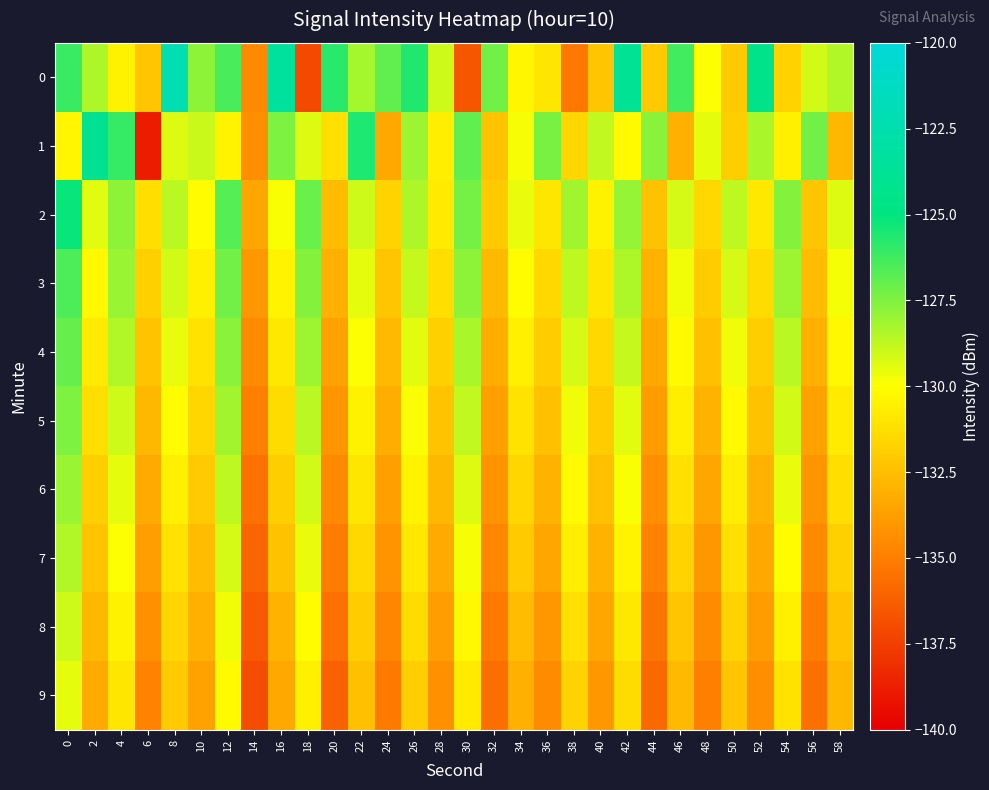

Reading left to right, transcribe all the data shown in this chart.

0: 0=-126.1	2=-128.4	4=-130.5	6=-132.2	8=-122.2	10=-127.7	12=-126.5	14=-134.5	16=-123.3	18=-137.1	20=-125.8	22=-128.2	24=-126.9	26=-125.7	28=-129.0	30=-136.6	32=-127.2	34=-130.4	36=-131.0	38=-135.3	40=-132.2	42=-123.9	44=-132.1	46=-126.3	48=-129.9	50=-132.0	52=-124.4	54=-131.7	56=-129.1	58=-128.5
1: 0=-130.4	2=-124.0	4=-126.0	6=-138.9	8=-129.3	10=-129.0	12=-130.4	14=-134.4	16=-127.5	18=-129.3	20=-131.2	22=-125.6	24=-133.4	26=-128.1	28=-130.7	30=-126.9	32=-132.3	34=-129.8	36=-127.4	38=-131.6	40=-128.8	42=-130.2	44=-127.7	46=-133.1	48=-129.5	50=-131.9	52=-128.3	54=-130.6	56=-127.2	58=-132.8
2: 0=-125.2	2=-129.4	4=-127.8	6=-131.3	8=-128.6	10=-130.1	12=-126.7	14=-133.5	16=-129.9	18=-127.1	20=-132.6	22=-129.0	24=-131.7	26=-128.4	28=-130.8	30=-127.3	32=-132.1	34=-129.6	36=-131.0	38=-128.2	40=-130.5	42=-127.9	44=-132.4	46=-129.2	48=-131.5	50=-128.7	52=-130.9	54=-127.6	56=-132.2	58=-129.3
3: 0=-126.5	2=-130.3	4=-128.0	6=-131.8	8=-129.1	10=-130.6	12=-127.2	14=-134.0	16=-130.4	18=-127.6	20=-133.1	22=-129.5	24=-132.2	26=-128.9	28=-131.3	30=-127.8	32=-132.7	34=-130.1	36=-131.5	38=-128.7	40=-131.0	42=-128.4	44=-132.9	46=-129.7	48=-132.0	50=-129.2	52=-131.4	54=-128.1	56=-132.6	58=-129.8
4: 0=-127.0	2=-130.8	4=-128.5	6=-132.3	8=-129.6	10=-131.1	12=-127.7	14=-134.5	16=-130.9	18=-128.1	20=-133.6	22=-130.0	24=-132.7	26=-129.4	28=-131.8	30=-128.3	32=-133.2	34=-130.6	36=-132.0	38=-129.2	40=-131.5	42=-128.9	44=-133.4	46=-130.2	48=-132.5	50=-129.7	52=-131.9	54=-128.6	56=-133.1	58=-130.3
5: 0=-127.5	2=-131.3	4=-129.0	6=-132.8	8=-130.1	10=-131.6	12=-128.2	14=-135.0	16=-131.4	18=-128.6	20=-134.1	22=-130.5	24=-133.2	26=-129.9	28=-132.3	30=-128.8	32=-133.7	34=-131.1	36=-132.5	38=-129.7	40=-132.0	42=-129.4	44=-133.9	46=-130.7	48=-133.0	50=-130.2	52=-132.4	54=-129.1	56=-133.6	58=-130.8
6: 0=-128.0	2=-131.8	4=-129.5	6=-133.3	8=-130.6	10=-132.1	12=-128.7	14=-135.5	16=-131.9	18=-129.1	20=-134.6	22=-131.0	24=-133.7	26=-130.4	28=-132.8	30=-129.3	32=-134.2	34=-131.6	36=-133.0	38=-130.2	40=-132.5	42=-129.9	44=-134.4	46=-131.2	48=-133.5	50=-130.7	52=-132.9	54=-129.6	56=-134.1	58=-131.3
7: 0=-128.5	2=-132.3	4=-130.0	6=-133.8	8=-131.1	10=-132.6	12=-129.2	14=-136.0	16=-132.4	18=-129.6	20=-135.1	22=-131.5	24=-134.2	26=-130.9	28=-133.3	30=-129.8	32=-134.7	34=-132.1	36=-133.5	38=-130.7	40=-133.0	42=-130.4	44=-134.9	46=-131.7	48=-134.0	50=-131.2	52=-133.4	54=-130.1	56=-134.6	58=-131.8
8: 0=-129.0	2=-132.8	4=-130.5	6=-134.3	8=-131.6	10=-133.1	12=-129.7	14=-136.5	16=-132.9	18=-130.1	20=-135.6	22=-132.0	24=-134.7	26=-131.4	28=-133.8	30=-130.3	32=-135.2	34=-132.6	36=-134.0	38=-131.2	40=-133.5	42=-130.9	44=-135.4	46=-132.2	48=-134.5	50=-131.7	52=-133.9	54=-130.6	56=-135.1	58=-132.3
9: 0=-129.5	2=-133.3	4=-131.0	6=-134.8	8=-132.1	10=-133.6	12=-130.2	14=-137.0	16=-133.4	18=-130.6	20=-136.1	22=-132.5	24=-135.2	26=-131.9	28=-134.3	30=-130.8	32=-135.7	34=-133.1	36=-134.5	38=-131.7	40=-134.0	42=-131.4	44=-135.9	46=-132.7	48=-135.0	50=-132.2	52=-134.4	54=-131.1	56=-135.6	58=-132.8